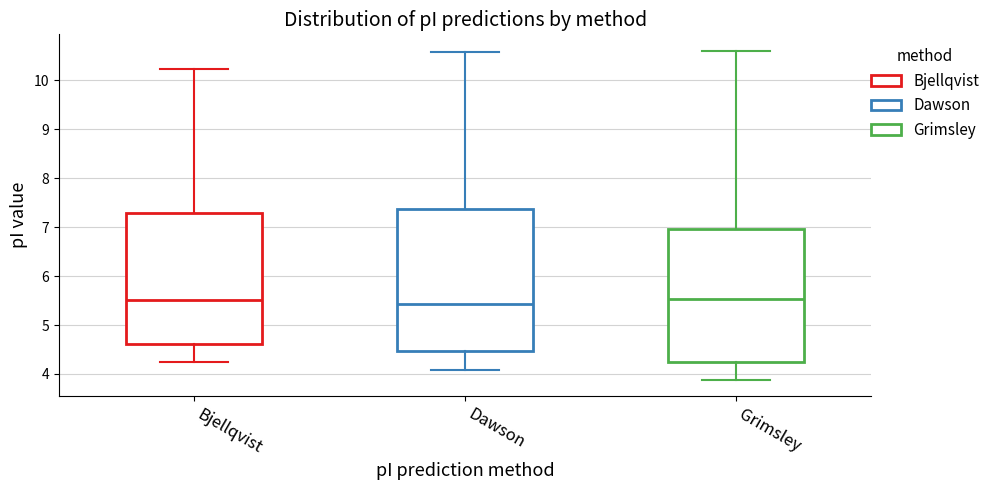

Reading left to right, read every box against the y-axis: the position of its median line, the range the box covers, and the ends of its whiskers. The values are not printed on the chart, so give them approximately, as read against the axis.

Bjellqvist: median 5.5, box 4.6 to 7.3, whiskers 4.3 to 10.2
Dawson: median 5.4, box 4.5 to 7.4, whiskers 4.1 to 10.6
Grimsley: median 5.5, box 4.2 to 7.0, whiskers 3.9 to 10.6